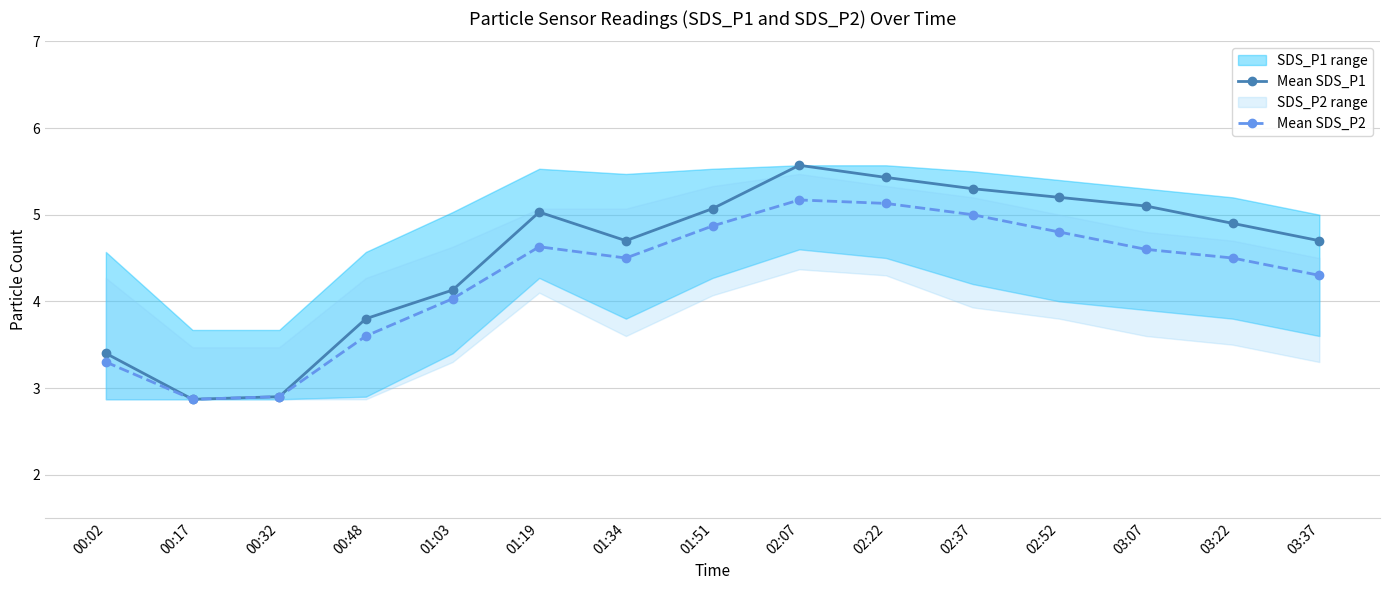

True or false: Mean SDS_P2 and Mean SDS_P1 intersect in this chart.

False